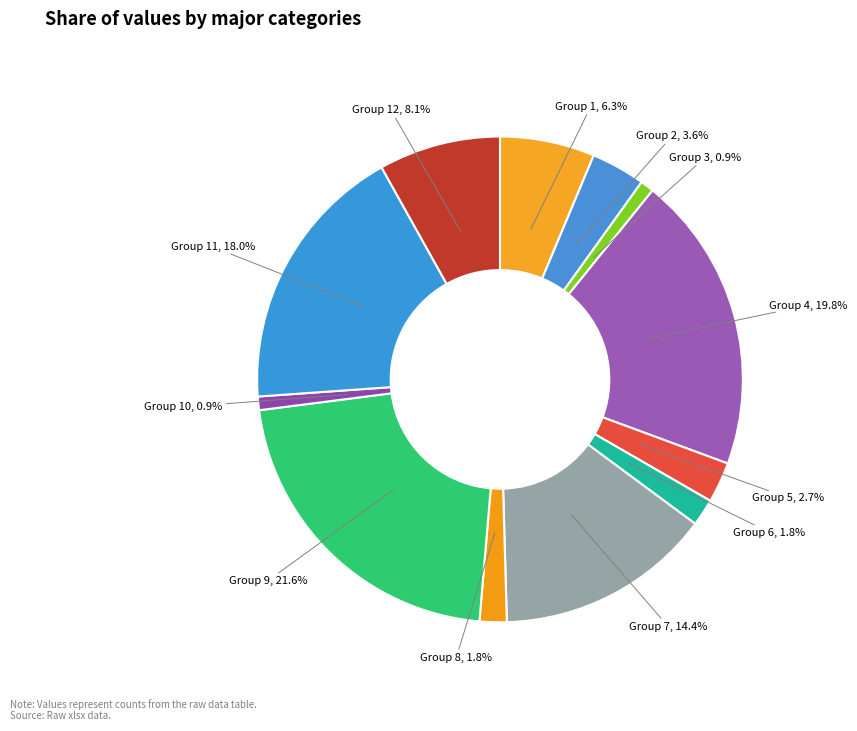

What is the ratio of the value at Group 9, 21.6% to the value at Group 11, 18.0%?

1.2